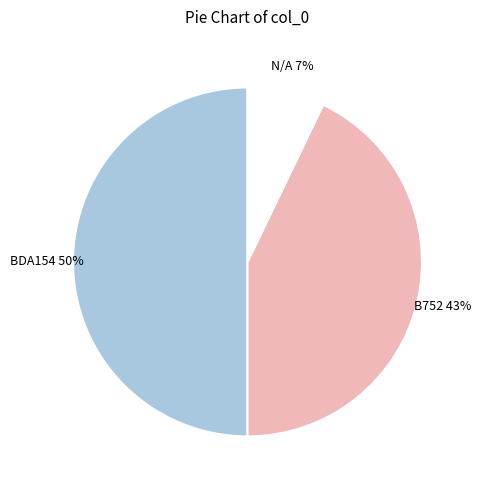

Does B752 represent more than half of the total?

No